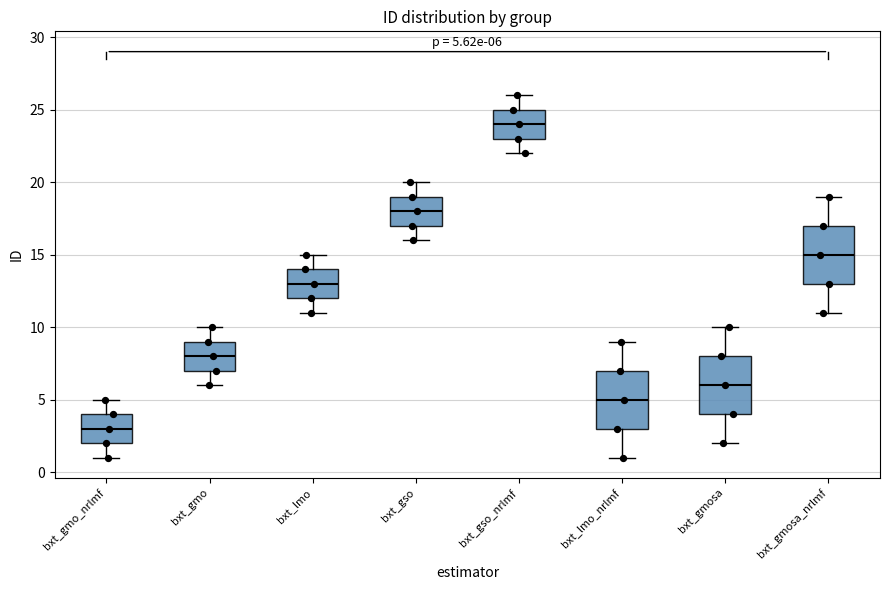

Which box has the lowest median line?

bxt_gmo_nrlmf